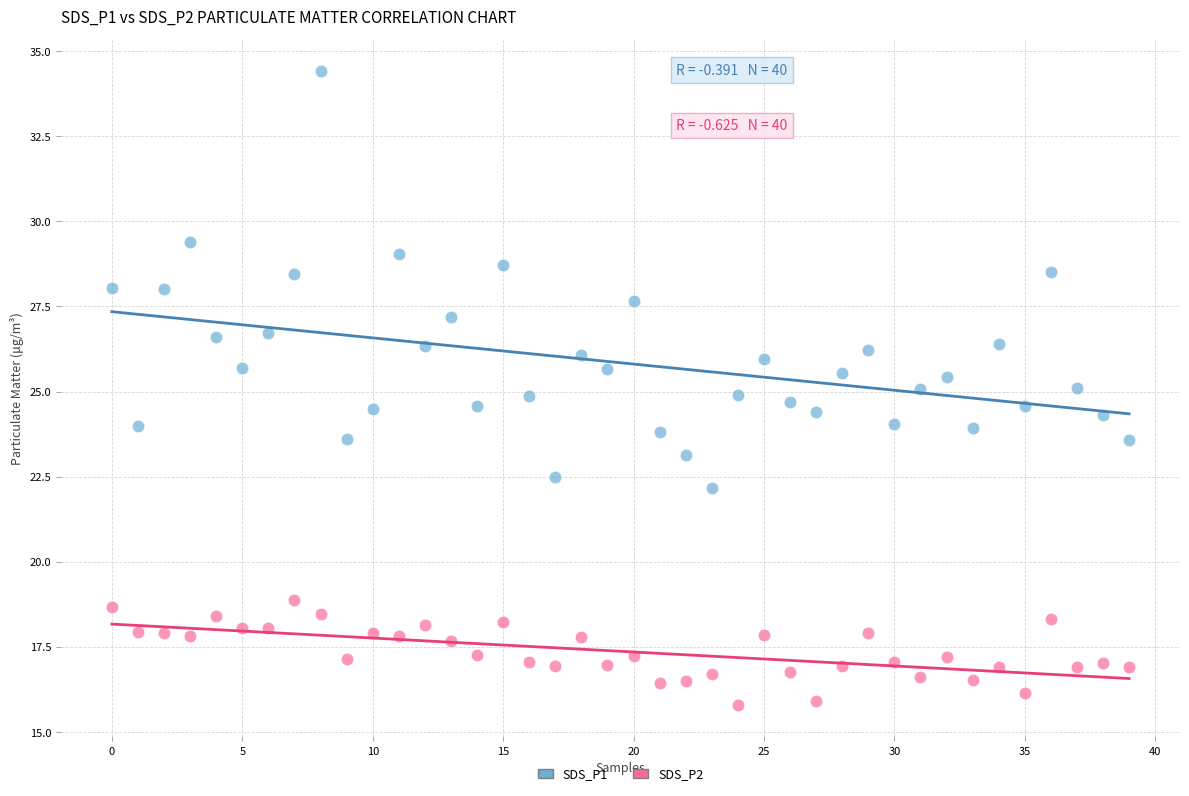

What are all the series names shown in the legend?

SDS_P1, SDS_P2